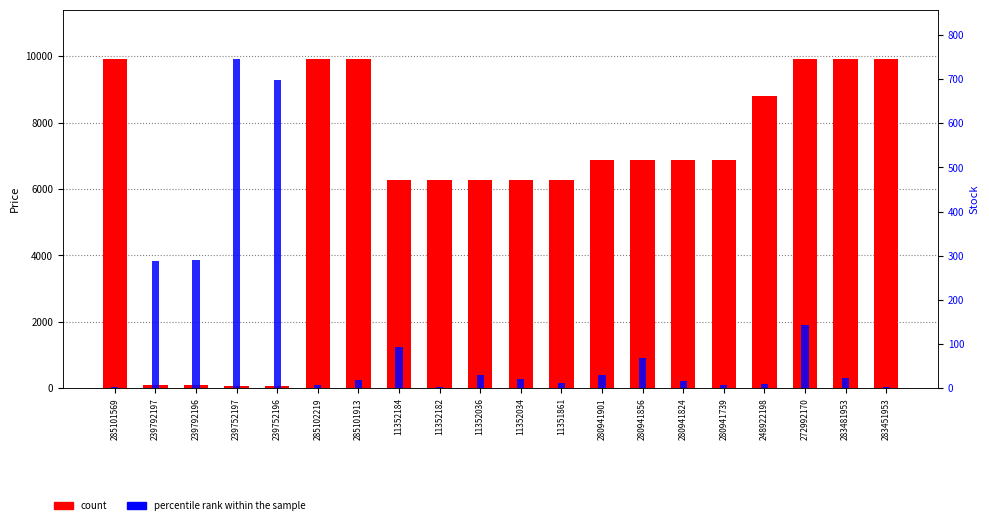

What is the value of the count bar at the 19th from the left?

9908.5